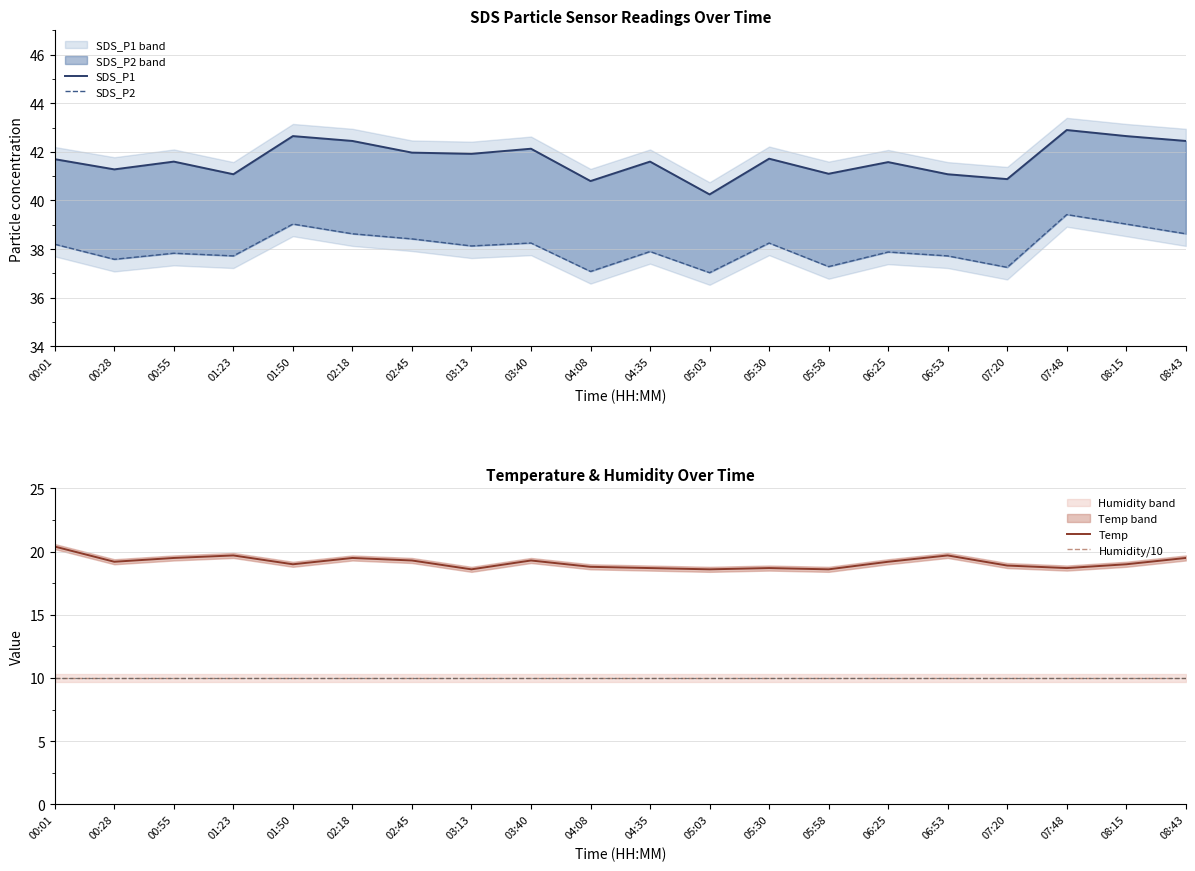

Between 05:03 and 05:30, which series saw the biggest shift?

SDS_P1